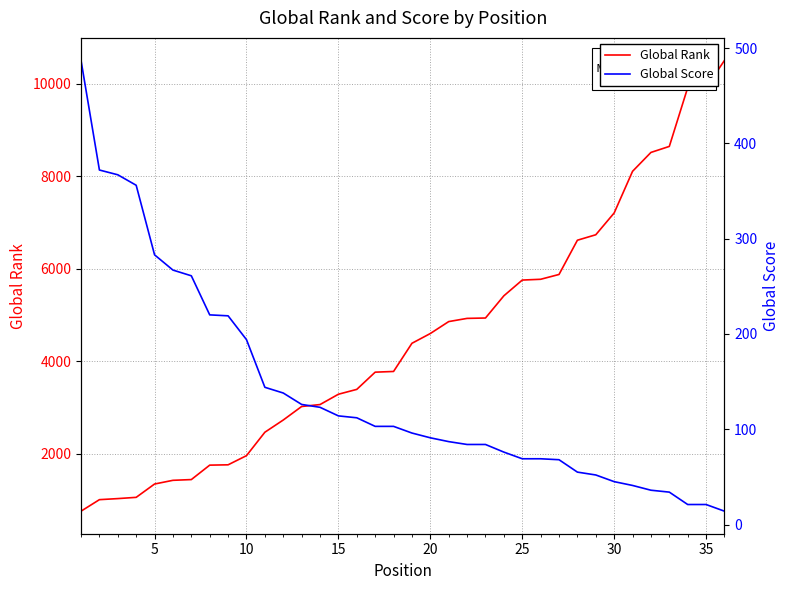

What is the difference between the maximum and minimum values in the Global Rank series?

9740